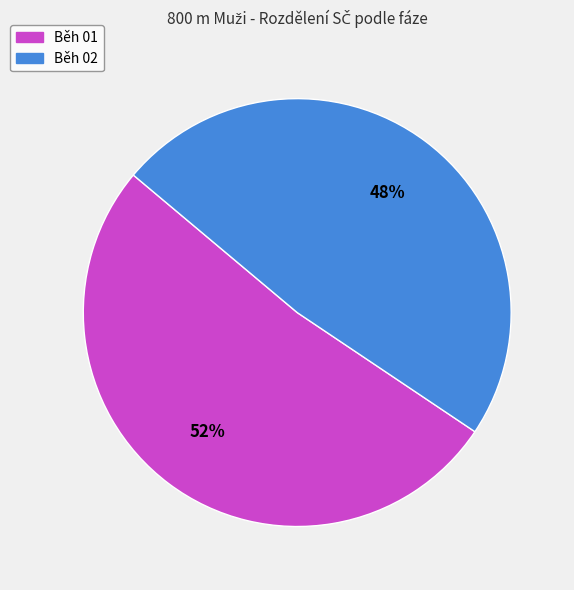

Does any single category account for the majority?

Yes